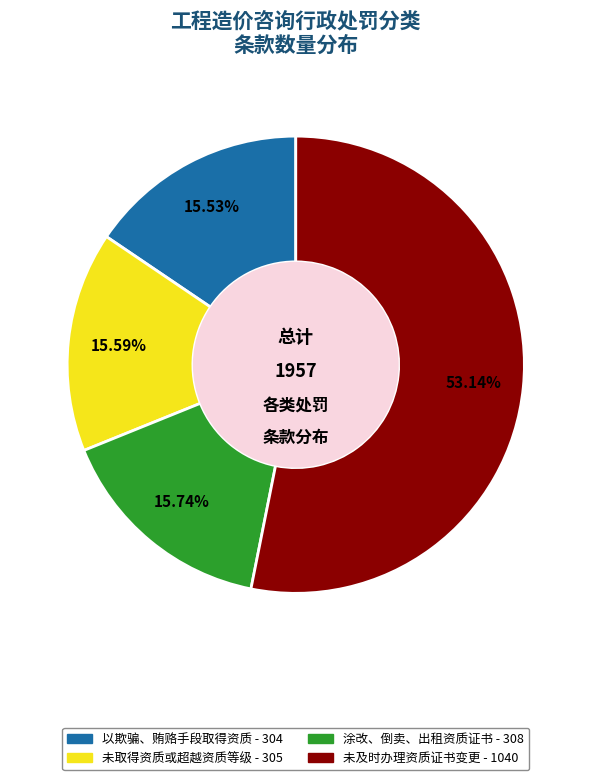

Does any single category account for the majority?

Yes